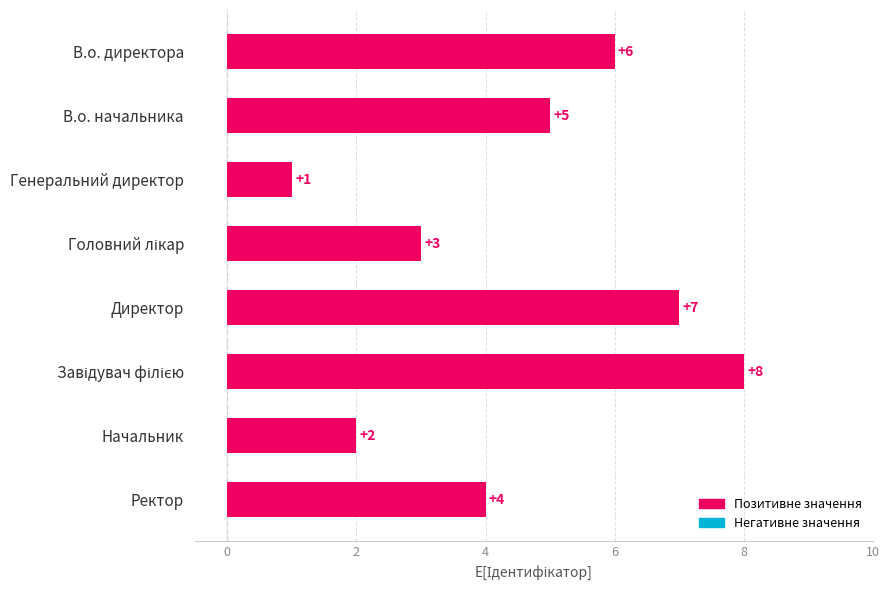

Approximately how many times larger is the value at Директор compared to Начальник?

3.5